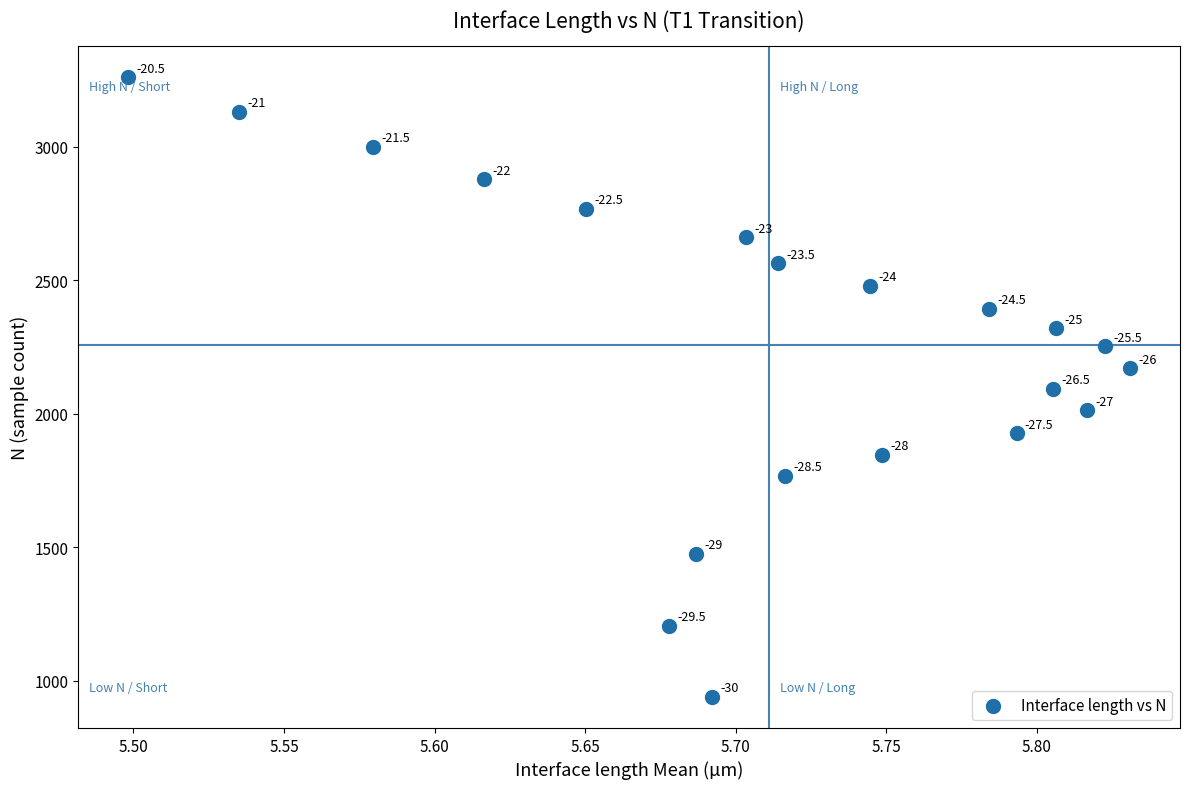

What Y value in the scatter plot is closest to 2099?

2094